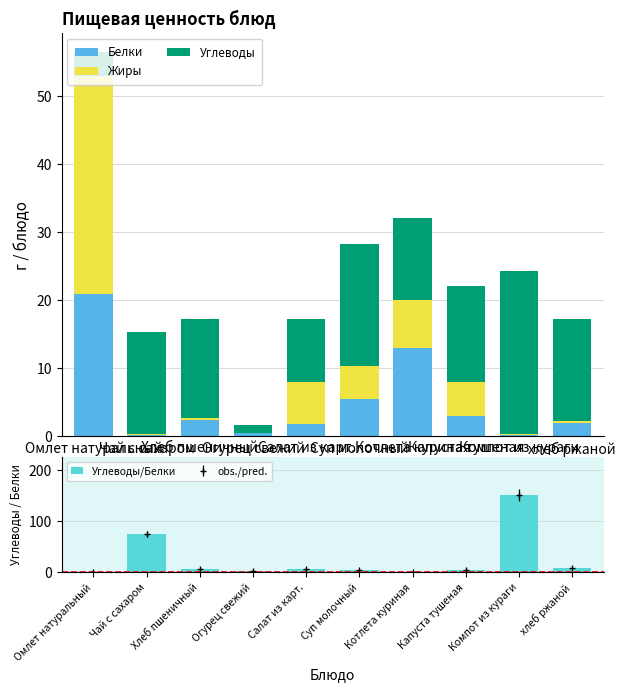

What is the label of the 3rd bar from the right?

Капуста тушеная